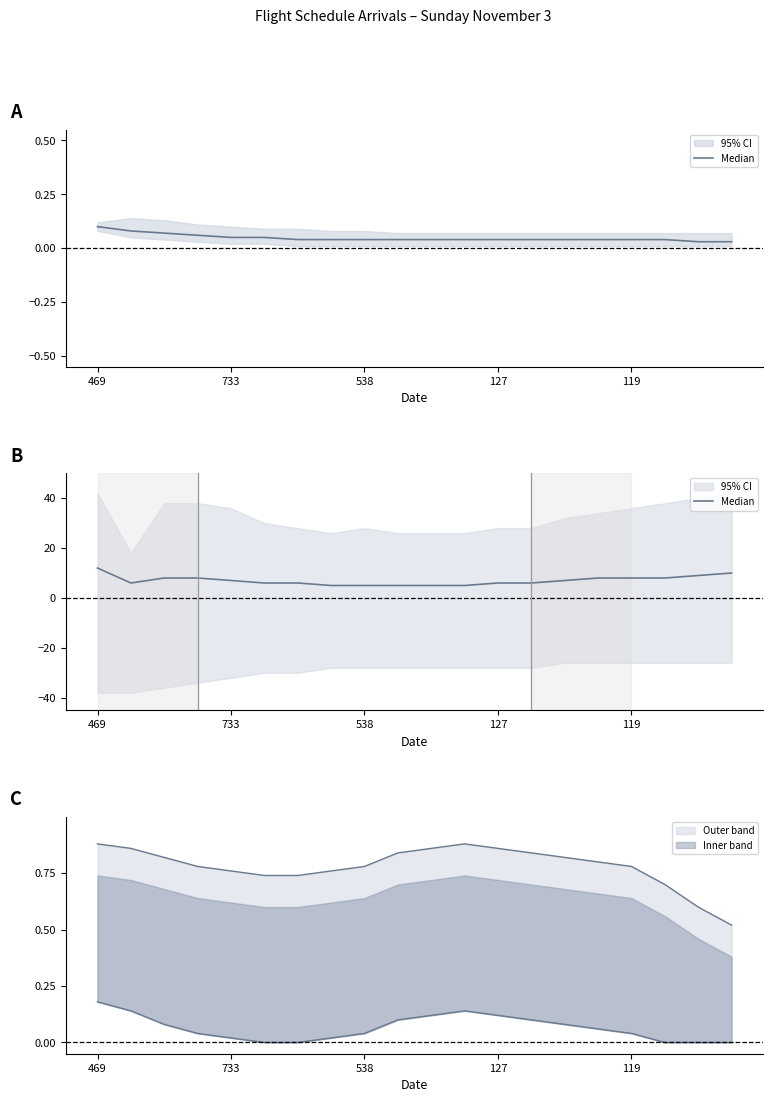

What is the change in value from 11 to 13?

+1